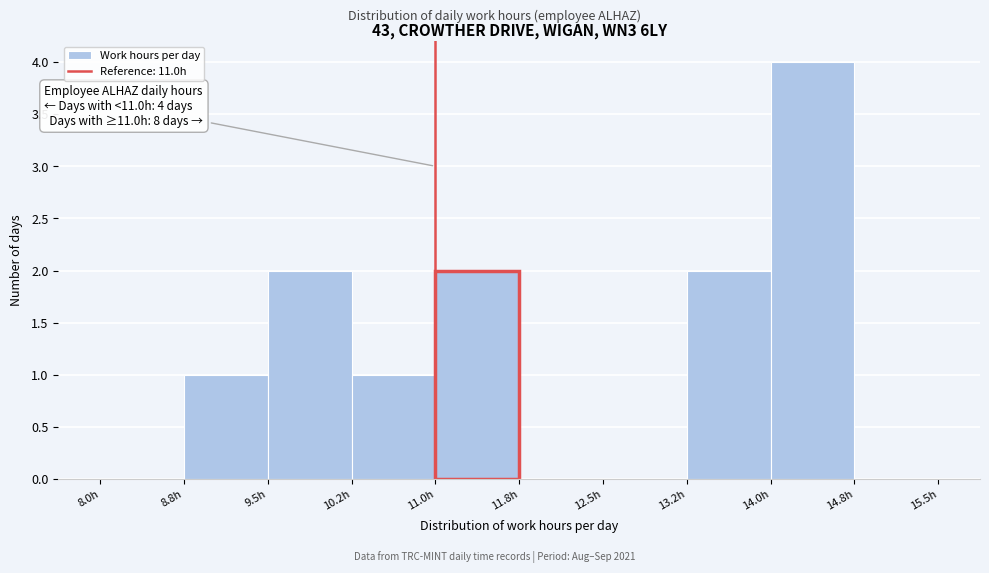

Which range on the x-axis has the tallest bar?

14.00 to 14.75